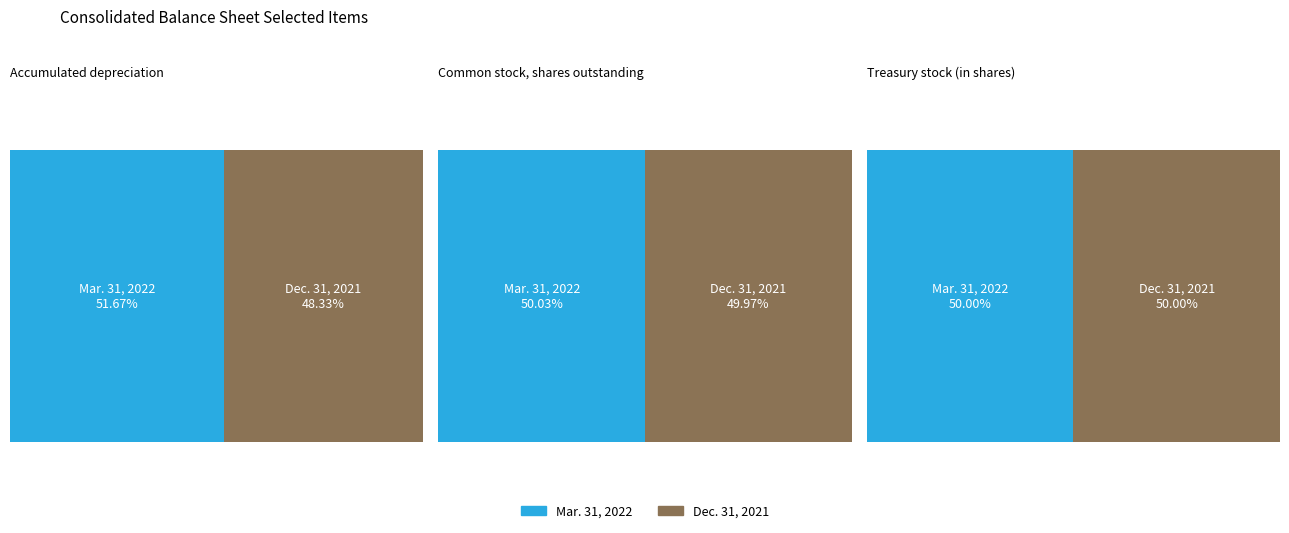

How many distinct data groups are displayed?

2